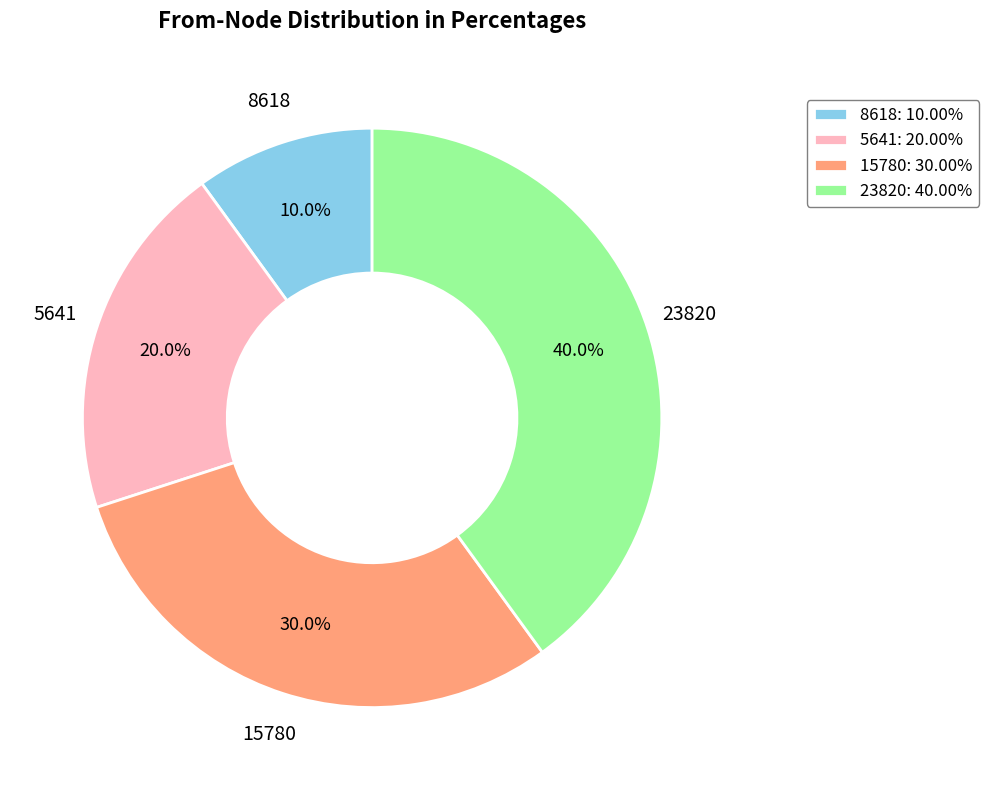

Approximately how many times larger is the value at 5641: 20.00% compared to 15780: 30.00%?

0.7